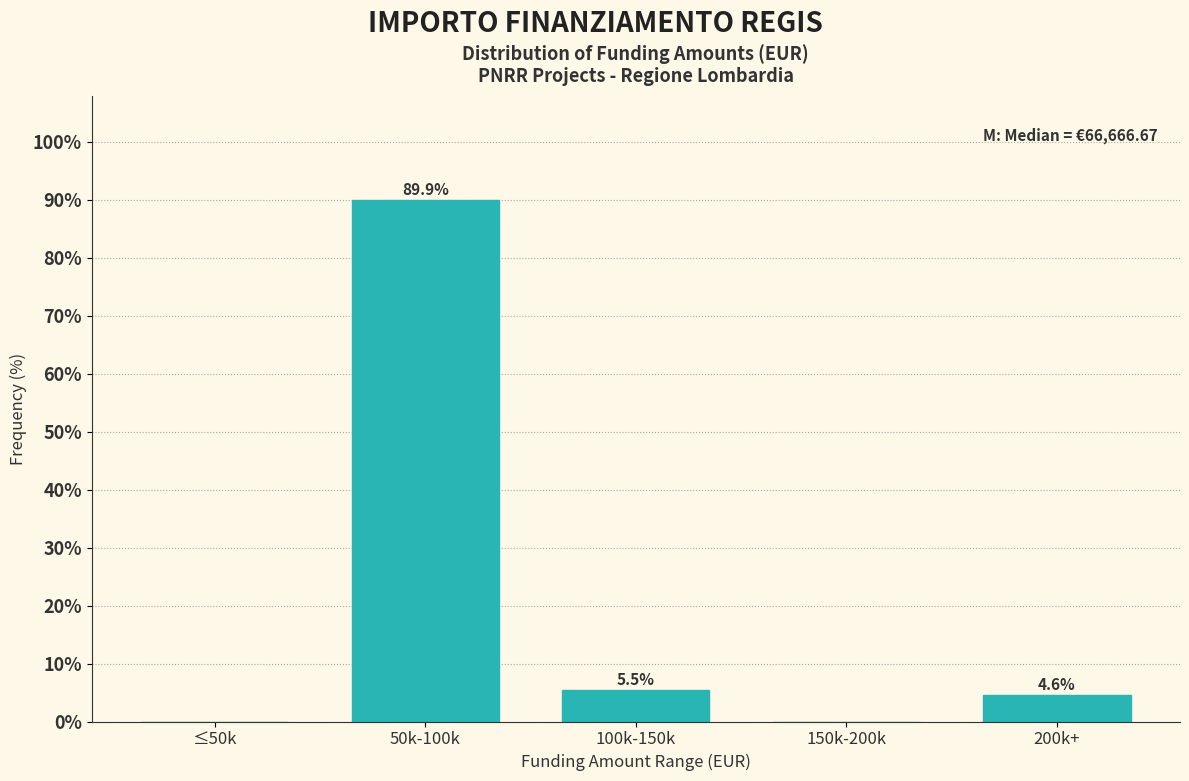

Reading left to right, extract all data points from this chart.

≤50k=0.0	50k-100k=89.9	100k-150k=5.5	150k-200k=0.0	200k+=4.6